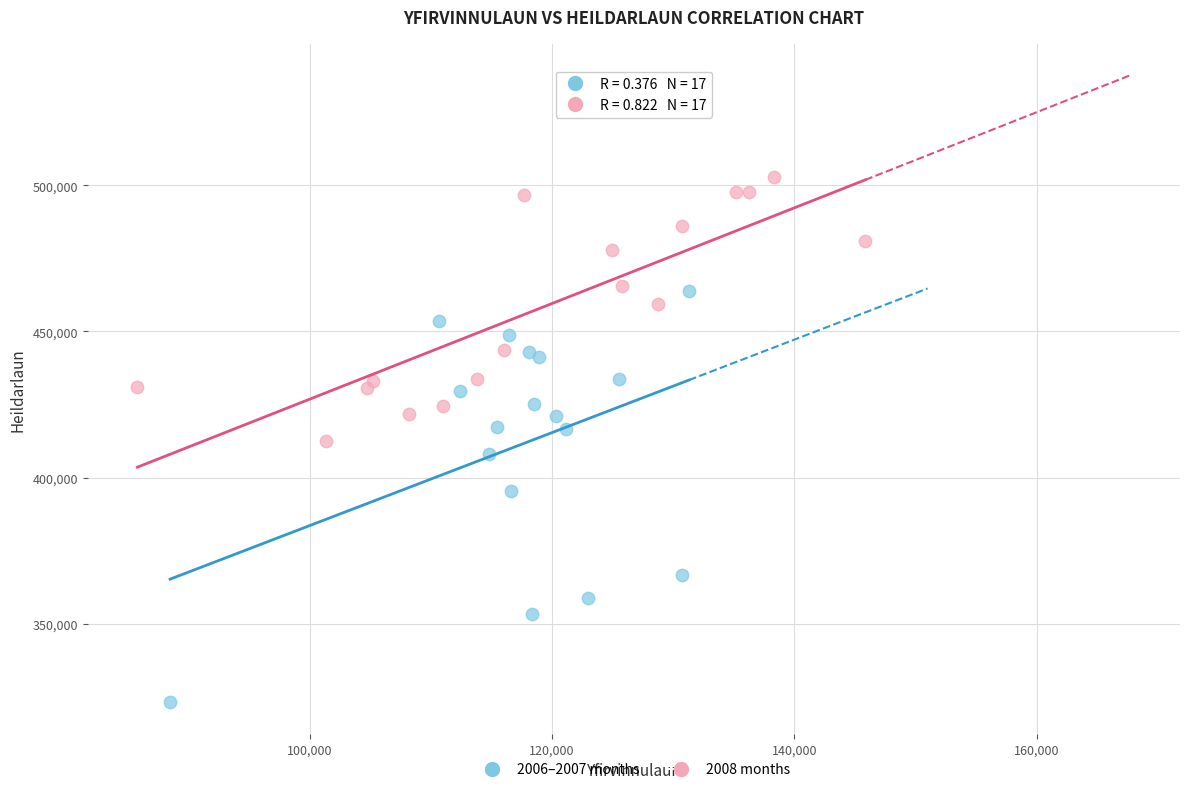

What are all the series names shown in the legend?

2006–2007 months, 2008 months